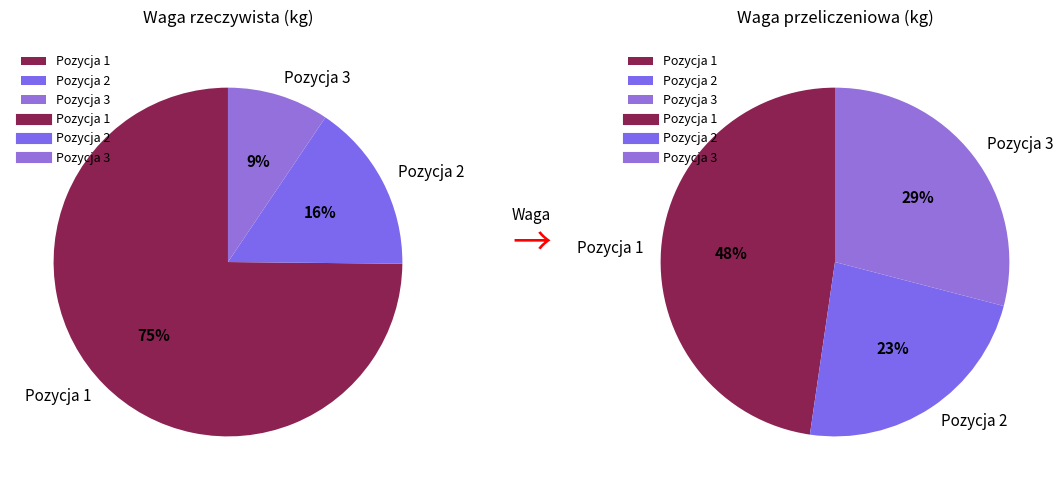

To the nearest percent, what percentage of the pie is Pozycja 2?

16%